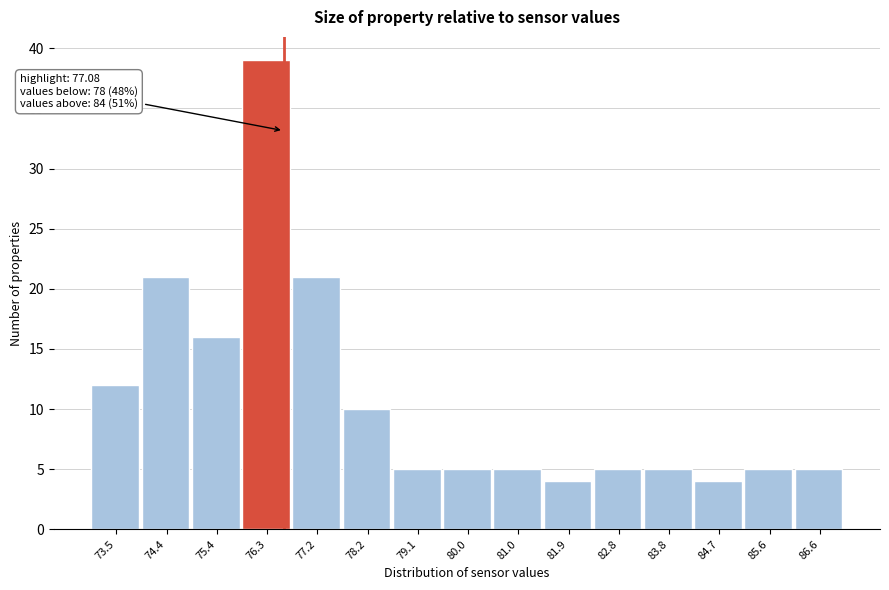

Reading left to right, transcribe all the data shown in this chart.

73.5=12	74.4=21	75.4=16	76.3=39	77.2=21	78.2=10	79.1=5	80.0=5	81.0=5	81.9=4	82.8=5	83.8=5	84.7=4	85.6=5	86.6=5